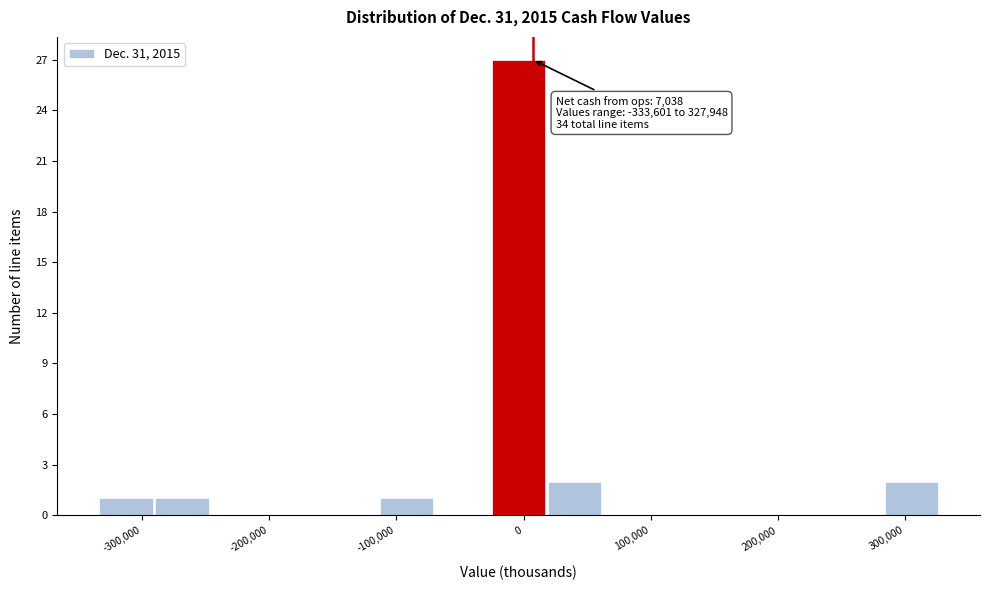

Over which range of the x-axis is the bar tallest?

-20000 to 20000